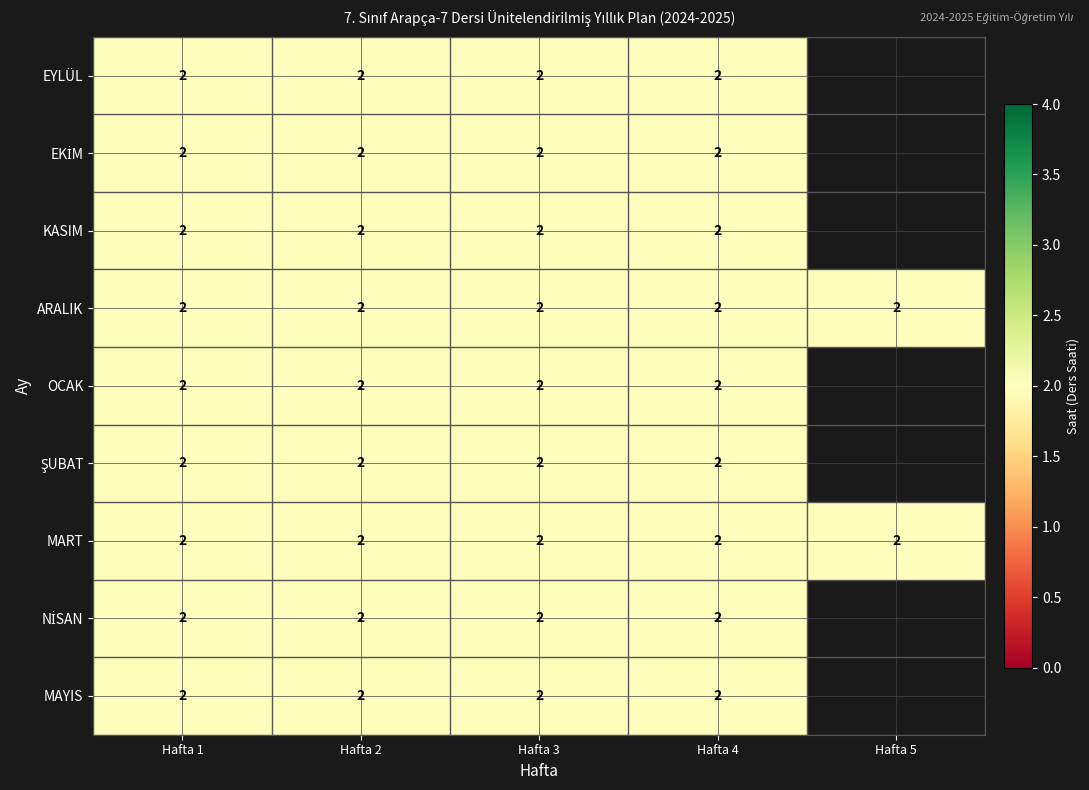

What is the total value across all series at Hafta 3?

18